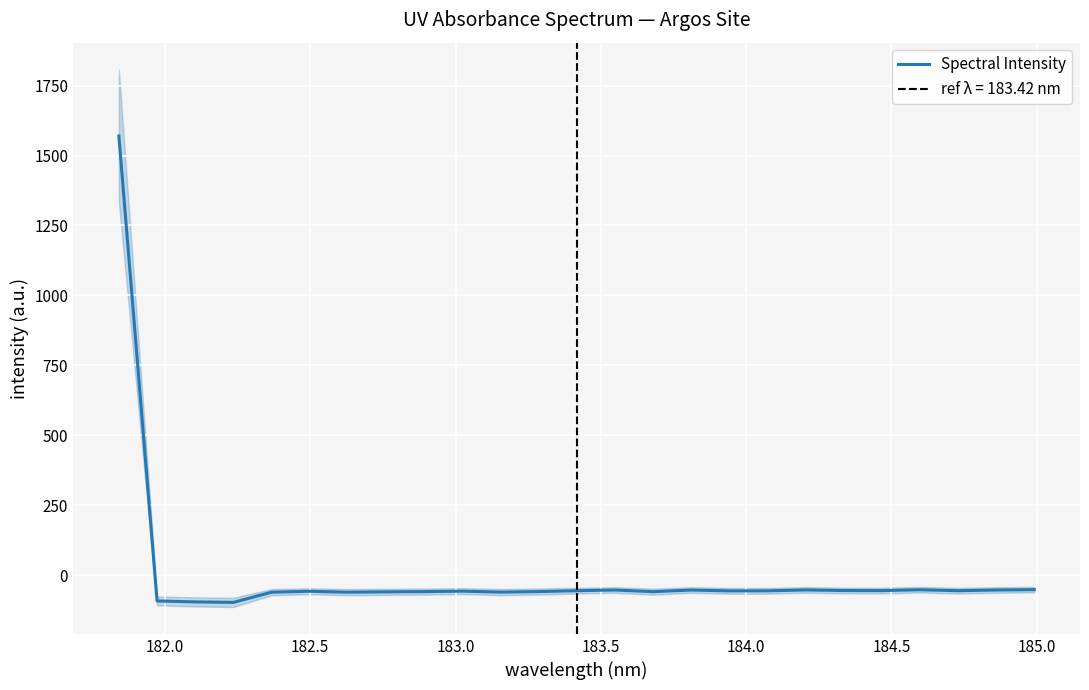

What is the highest value of the Spectral Intensity series?

1569.9